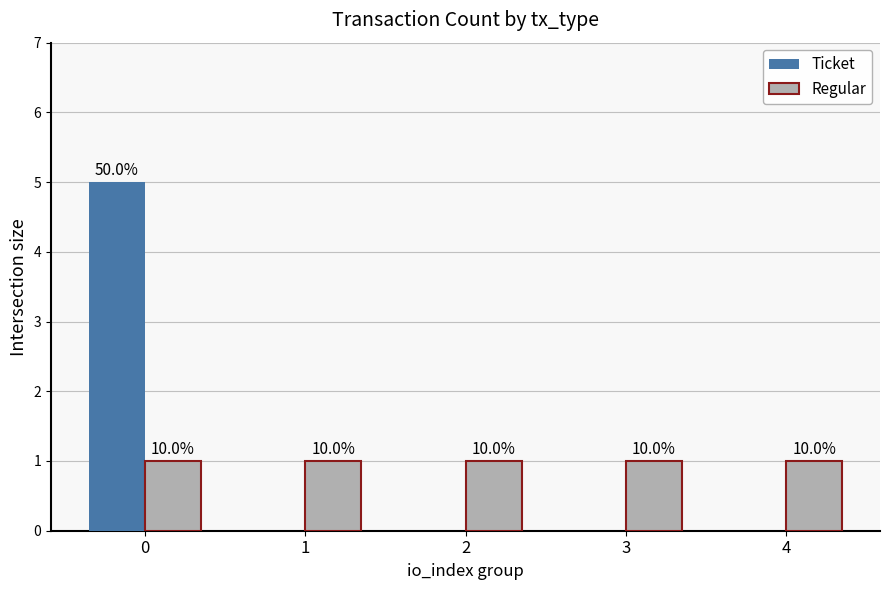

The value of Regular at 1 is 1. True or false?

True